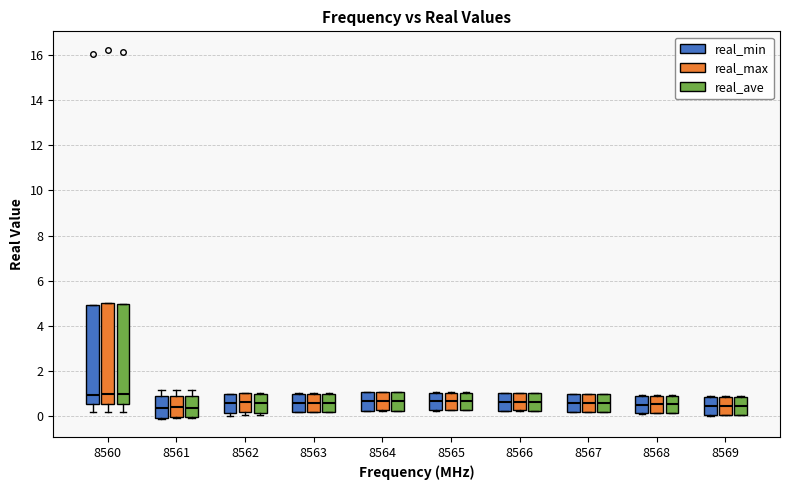

Where is the lower edge of the box for 8566 (real_ave) on the y-axis? The values are not printed on the chart, so give them approximately, as read against the axis.

0.2